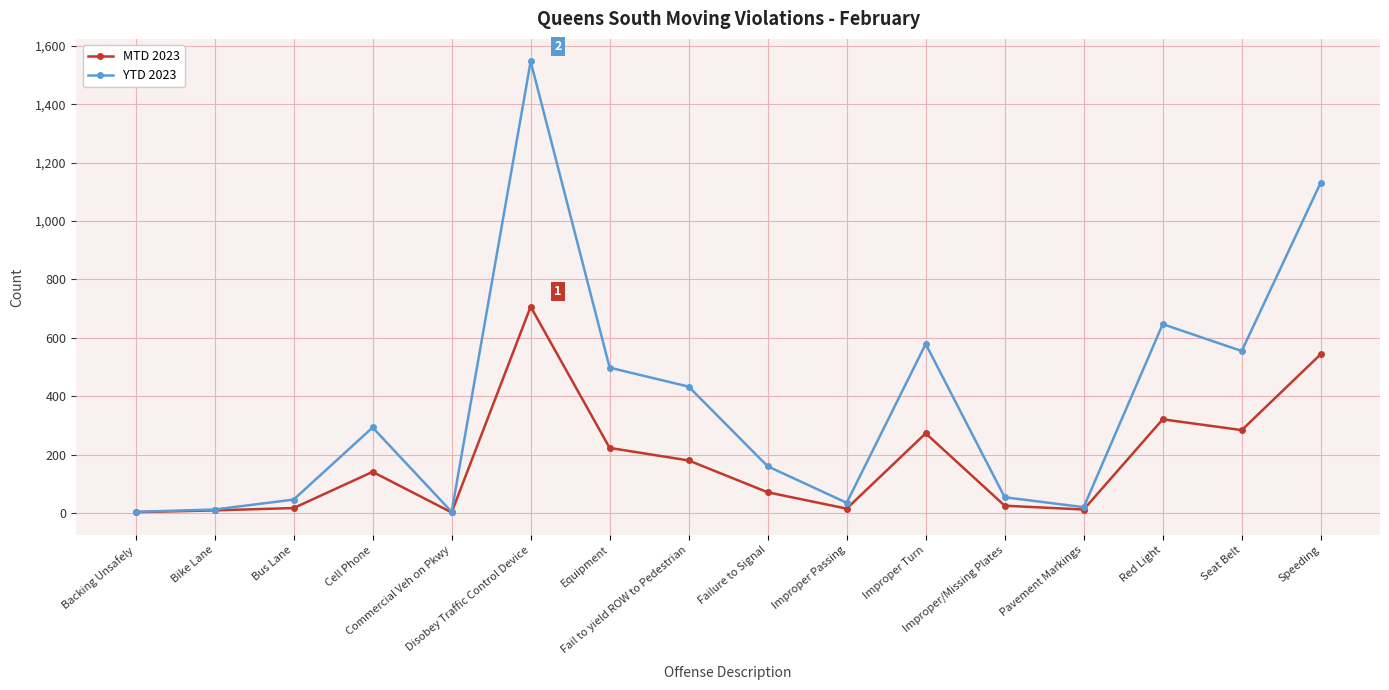

True or false: YTD 2023 has a value of 281 at Failure to Signal.

False